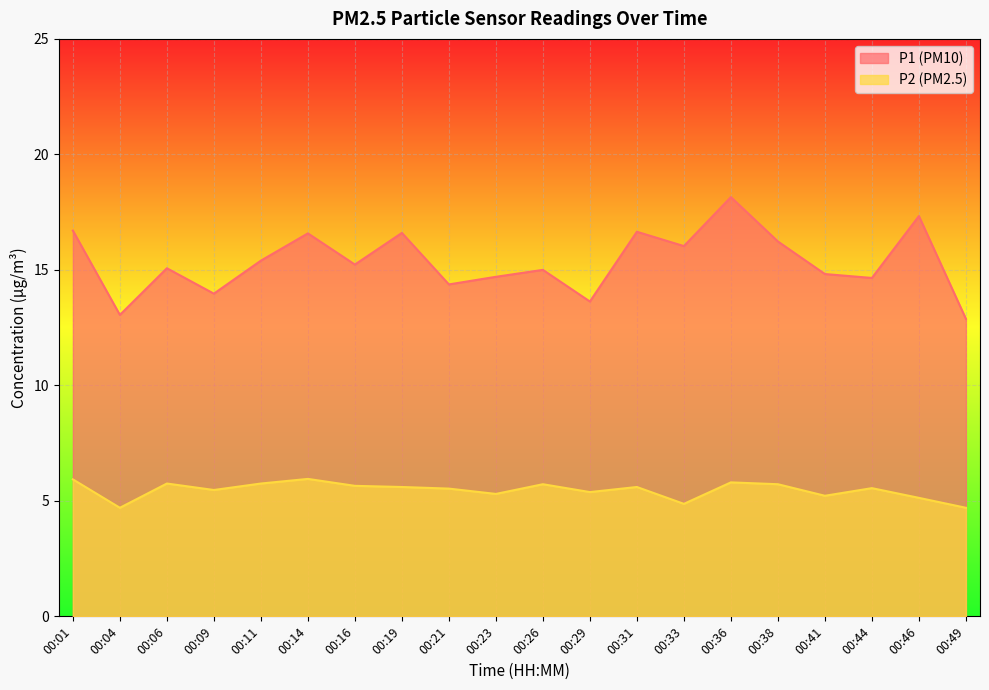

The value of P1 at 00:01 is 16.7. True or false?

True